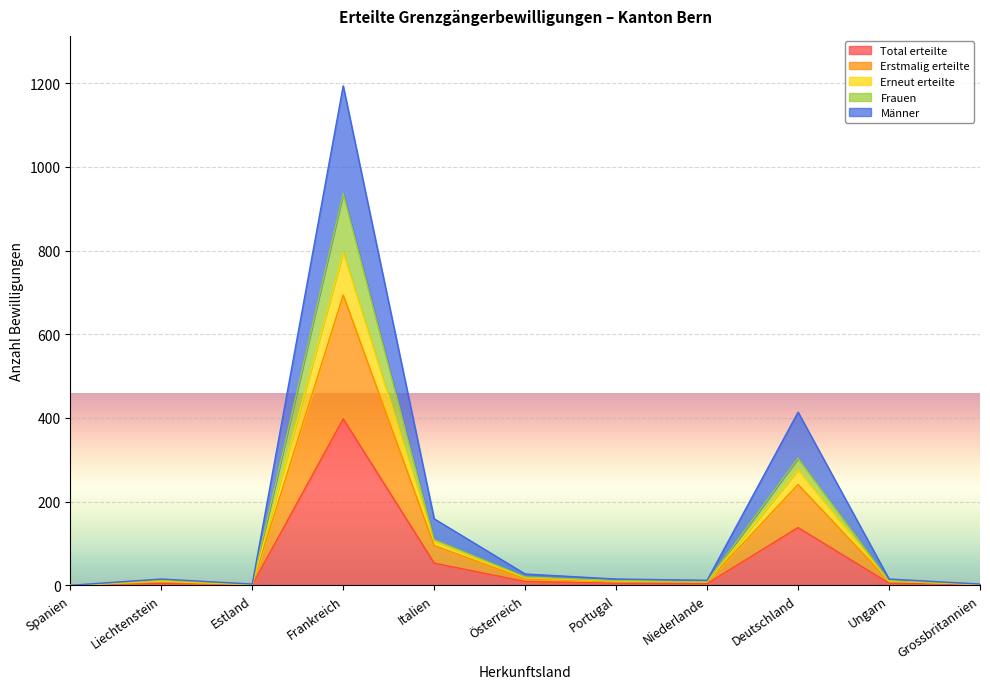

At which category does Männer reach its first local valley?

Estland